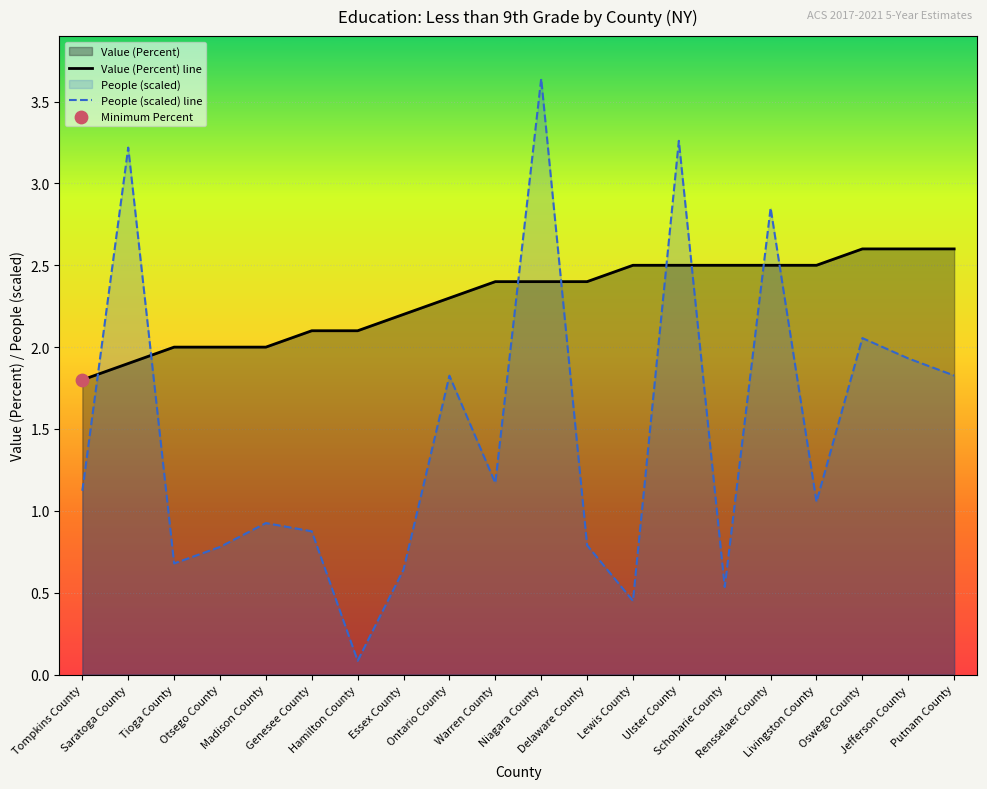

Which series has the largest Y range (max minus min)?

People (scaled) line